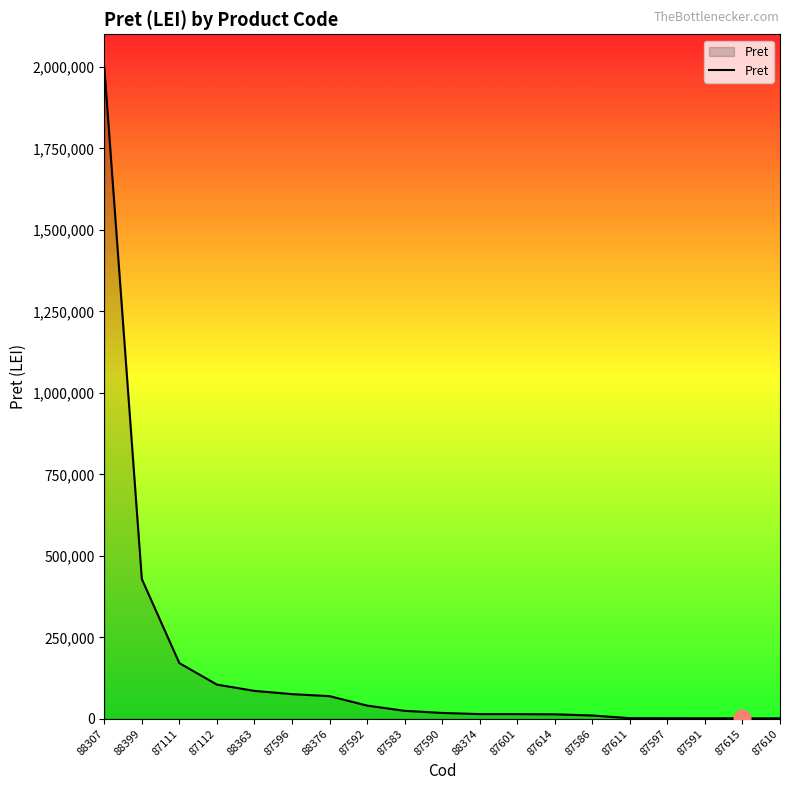

What is the ratio of the value at 87590 to the value at 87611?

9.1